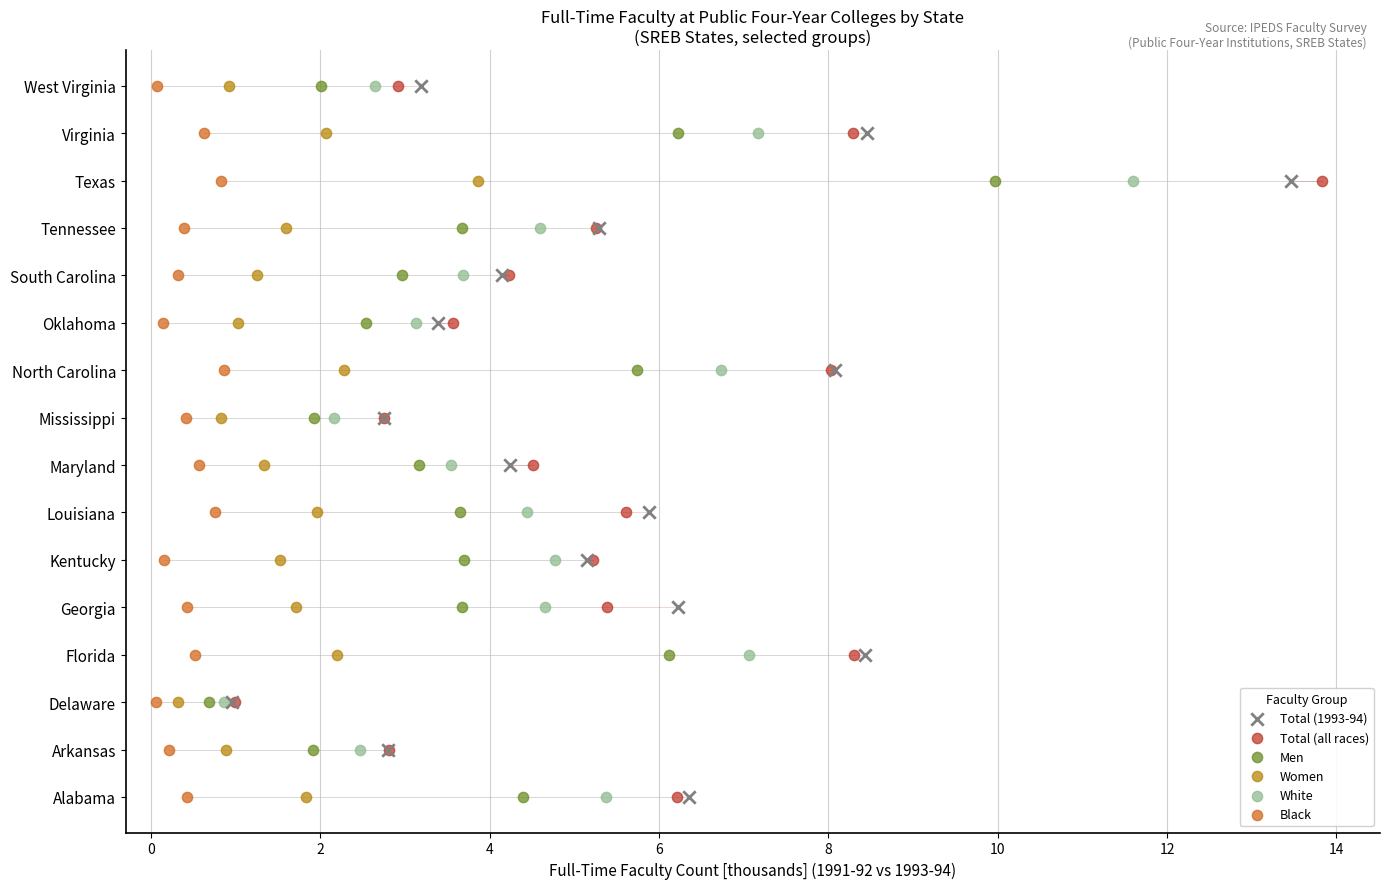

What are all the series names shown in the legend?

Total (1993-94), Total (all races), Men, Women, White, Black